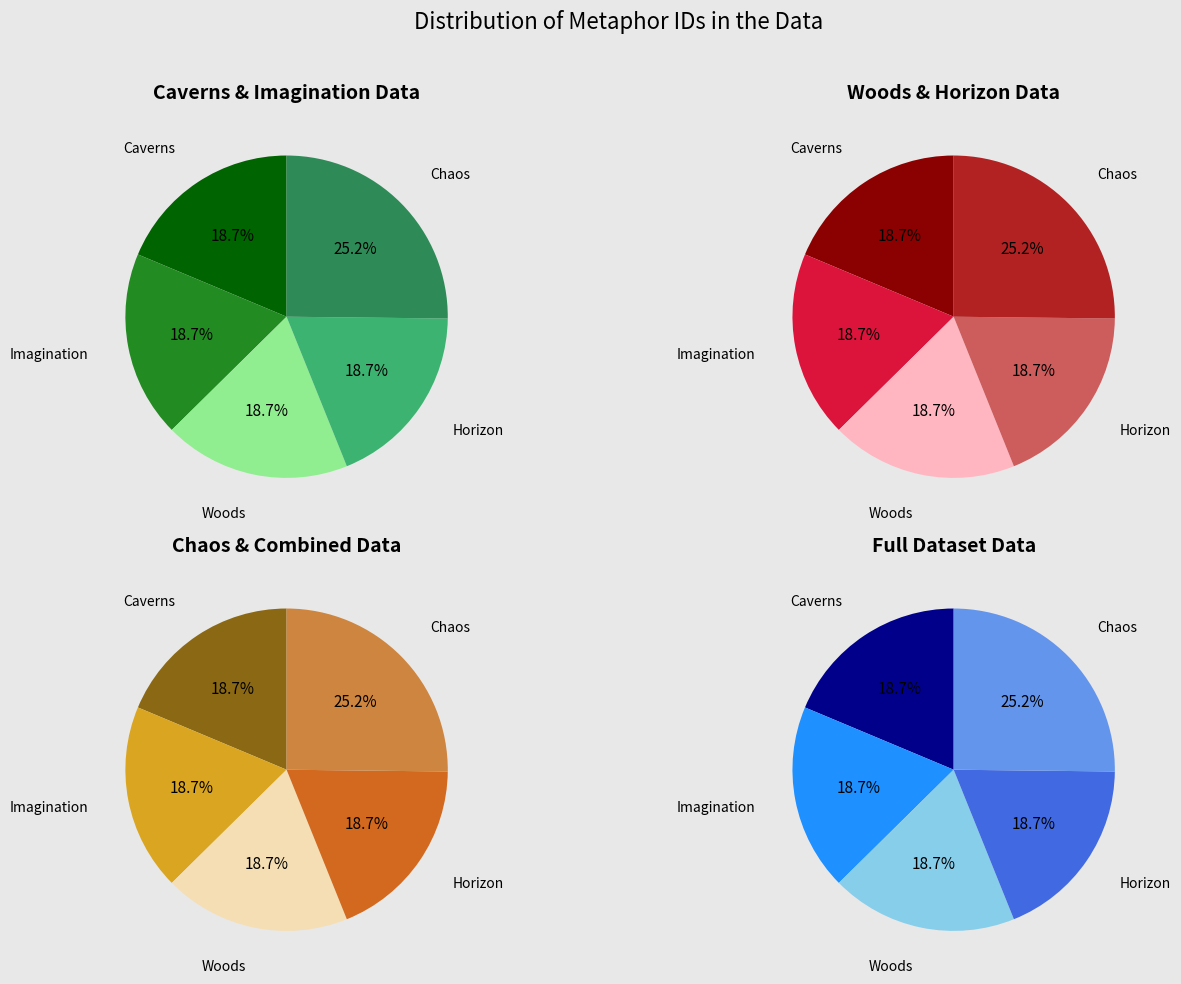

Count the number of slices in the pie.

5